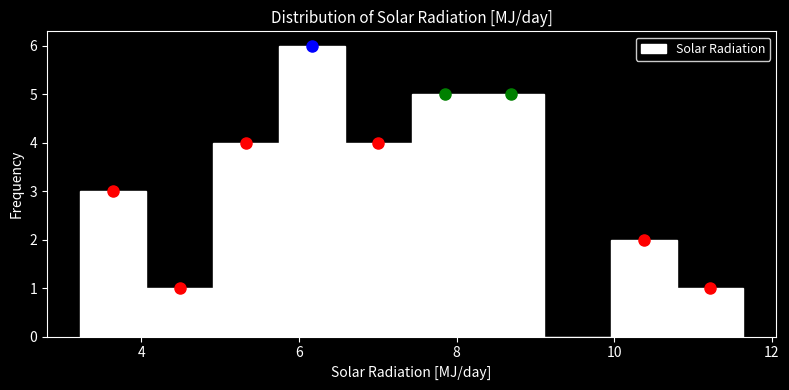

Reading left to right, list every bar in this chart as the range it spans on the x-axis followed by its height. Neither the bar edges nor the heights are printed on the chart, so give them approximately, as read against the axes.

3.2 to 4.0: 3
4.0 to 5.0: 1
5.0 to 5.8: 4
5.8 to 6.6: 6
6.6 to 7.4: 4
7.4 to 8.2: 5
8.2 to 9.2: 5
9.2 to 10.0: 0
10.0 to 10.8: 2
10.8 to 11.6: 1